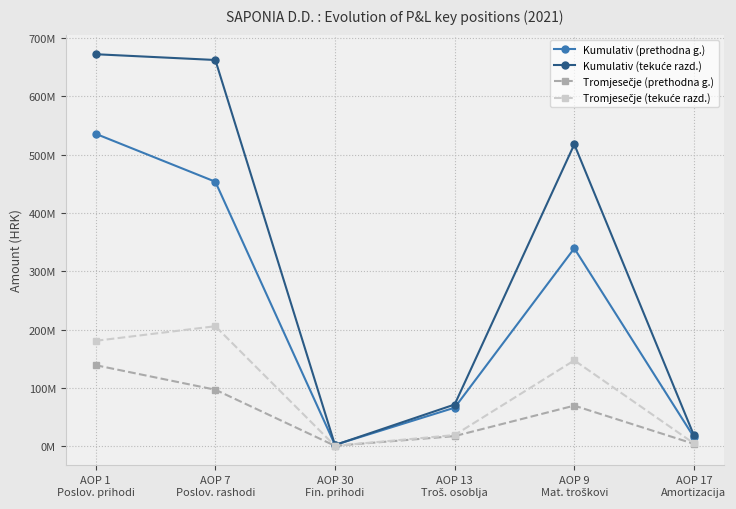

Which has a higher value, AOP 1
Poslov. prihodi or AOP 7
Poslov. rashodi?

AOP 1
Poslov. prihodi